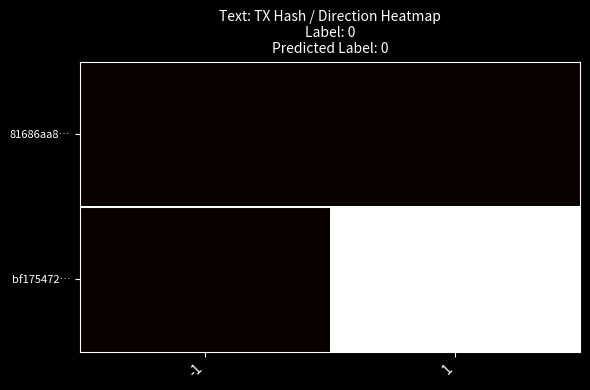

List the series in order of their overall mean, lowest first.

81686aa8…, bf175472…